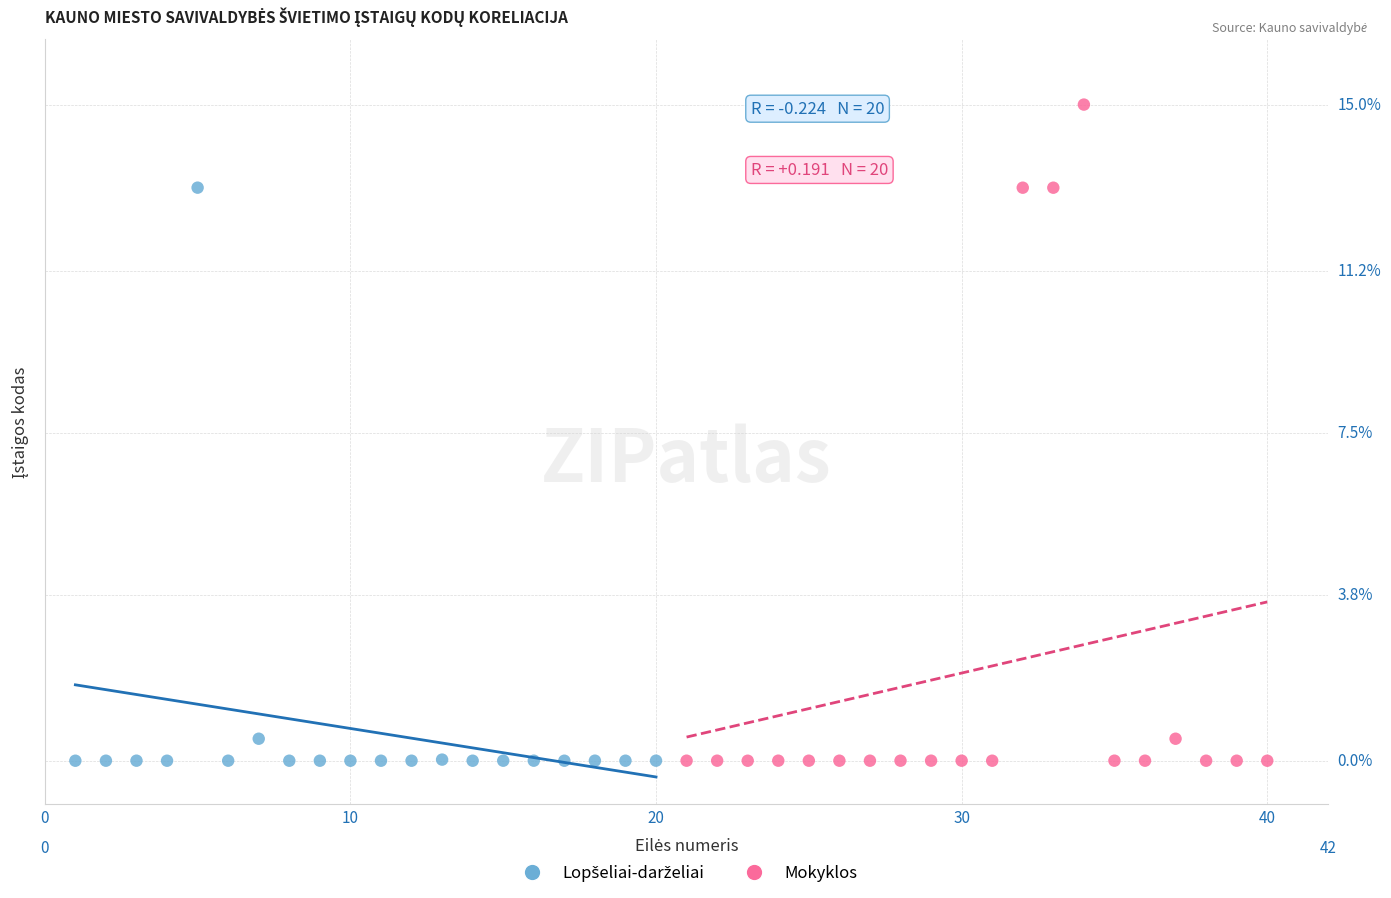

Which series contains the highest Y value?

Mokyklos